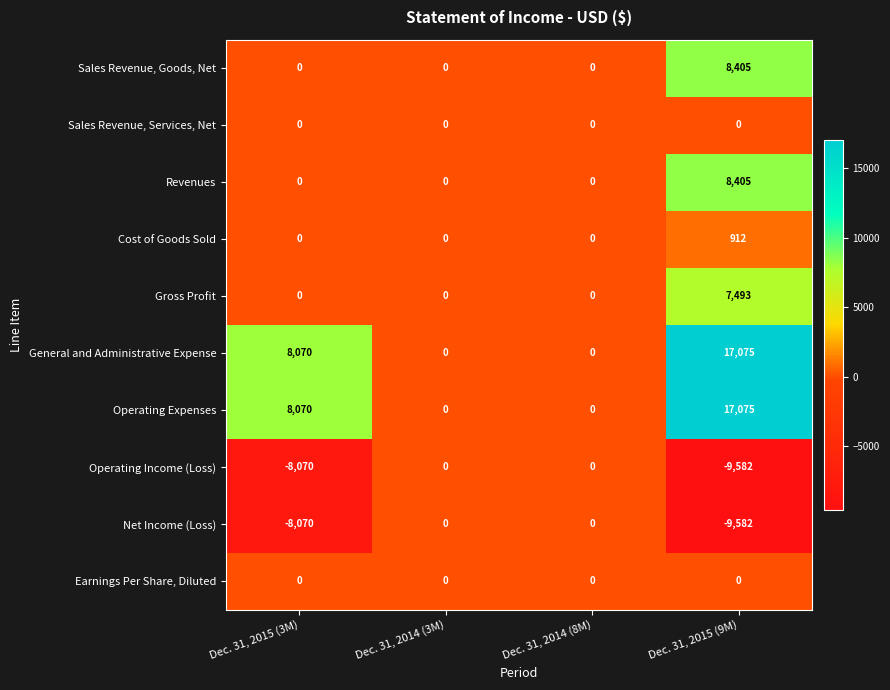

At which label is Operating Income (Loss) closest to -4791?

Dec. 31, 2015 (3M)